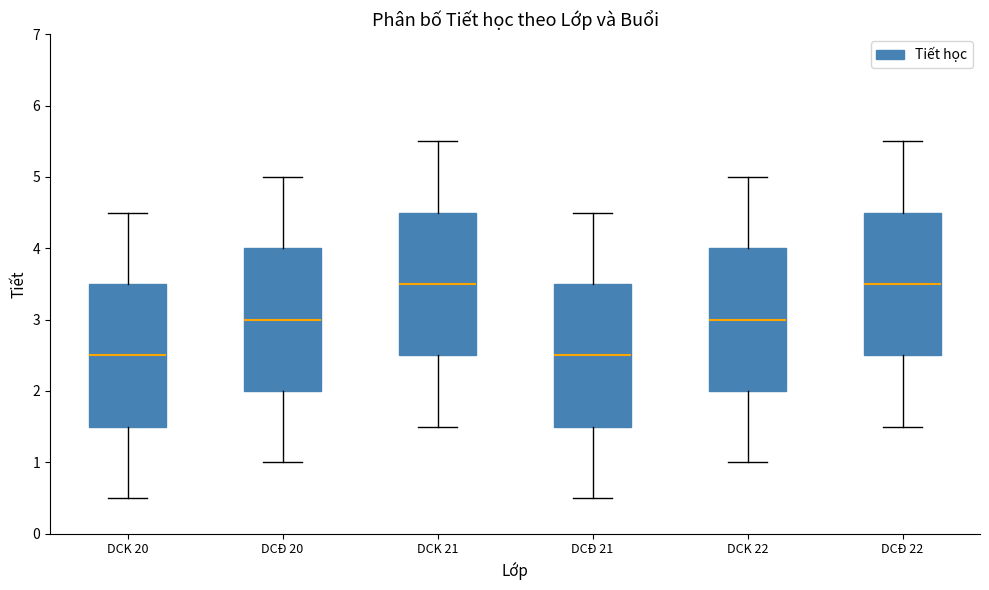

Reading left to right, transcribe this box plot: for each box, give where its median line is, the range the box spans, and where its two whiskers end, as read against the y-axis. The values are not printed on the chart, so give them approximately, as read against the axis.

DCK 20: median 2.5, box 1.5 to 3.5, whiskers 0.5 to 4.5
DCĐ 20: median 3.0, box 2.0 to 4.0, whiskers 1.0 to 5.0
DCK 21: median 3.5, box 2.5 to 4.5, whiskers 1.5 to 5.5
DCĐ 21: median 2.5, box 1.5 to 3.5, whiskers 0.5 to 4.5
DCK 22: median 3.0, box 2.0 to 4.0, whiskers 1.0 to 5.0
DCĐ 22: median 3.5, box 2.5 to 4.5, whiskers 1.5 to 5.5